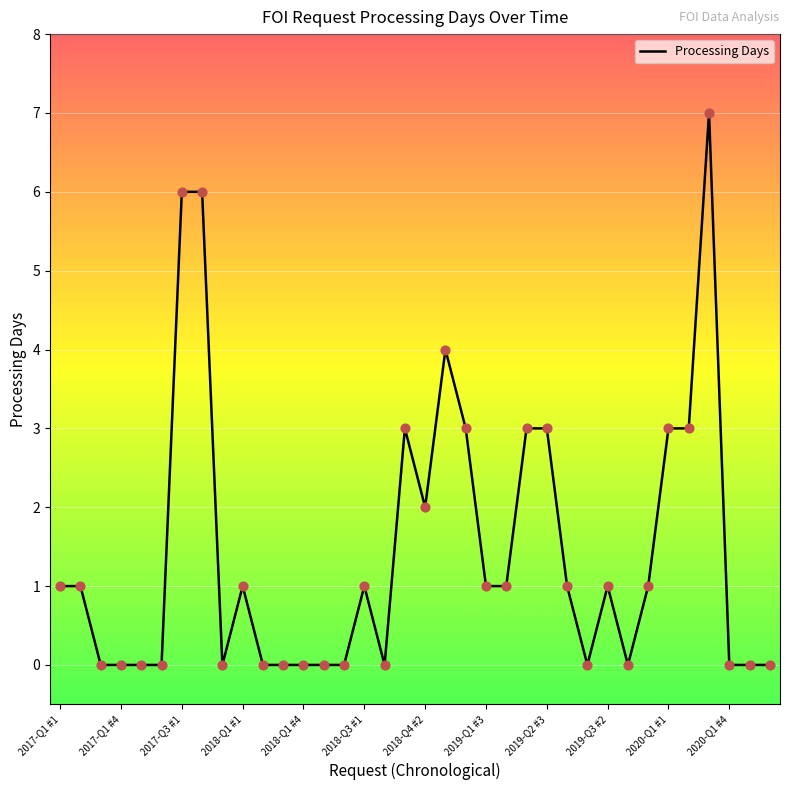

What is the difference between the maximum and minimum values?

7